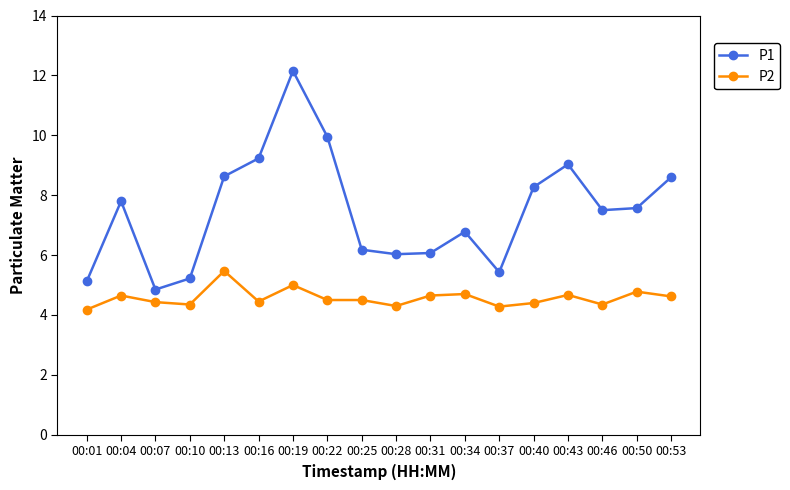

At which category is the sum across all series the highest?

00:19